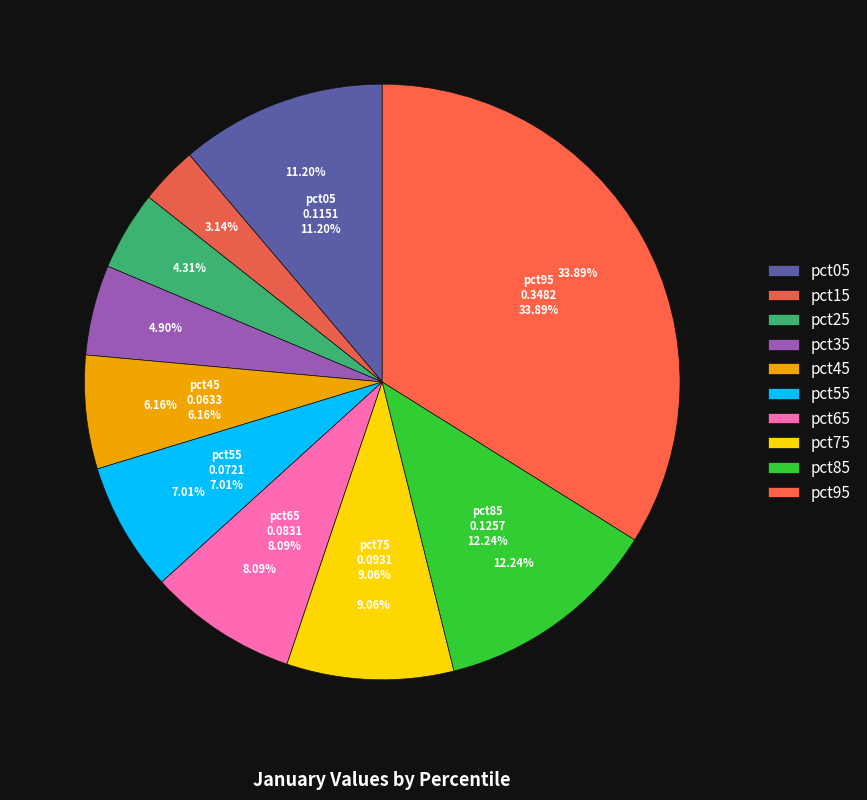

To the nearest percent, what is the average slice percentage?

10%